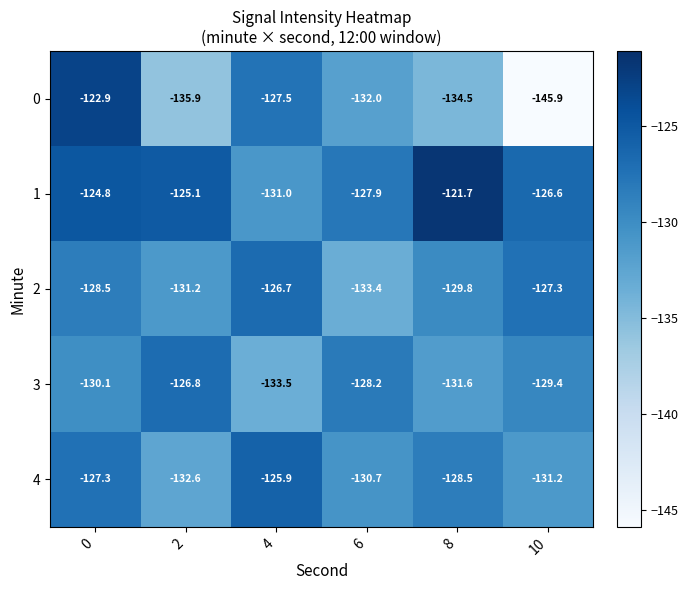

Count the number of data series in this chart.

5